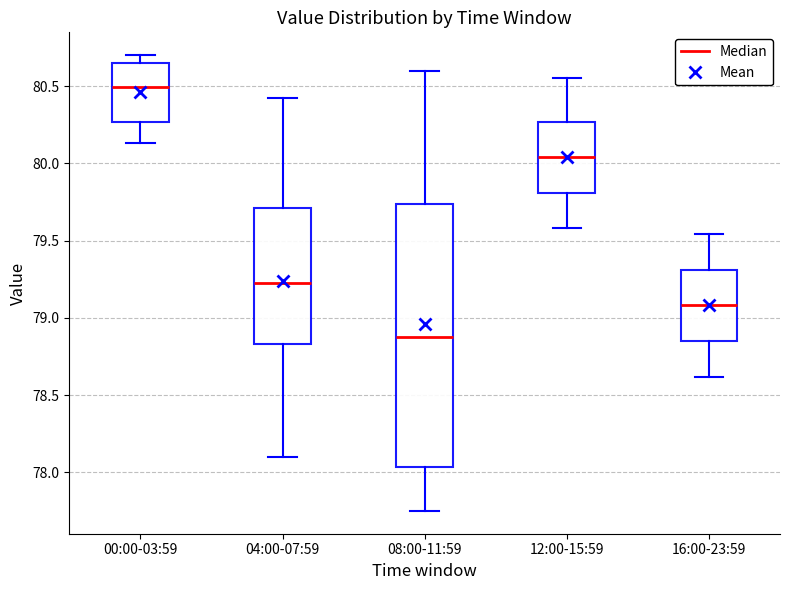

Where does the lower whisker of the box for 00:00-03:59 end on the y-axis? The values are not printed on the chart, so give them approximately, as read against the axis.

80.15